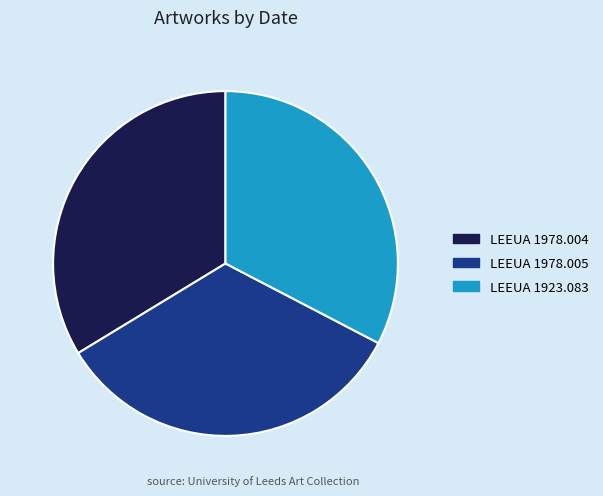

Does LEEUA 1923.083 represent more than half of the total?

No